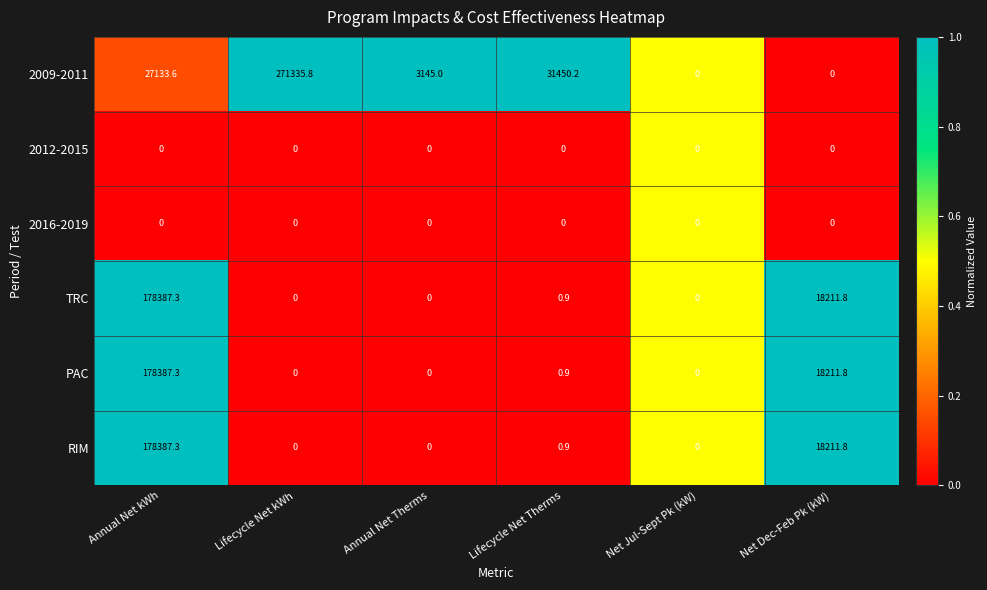

Which series has the largest total across all categories?

2009-2011